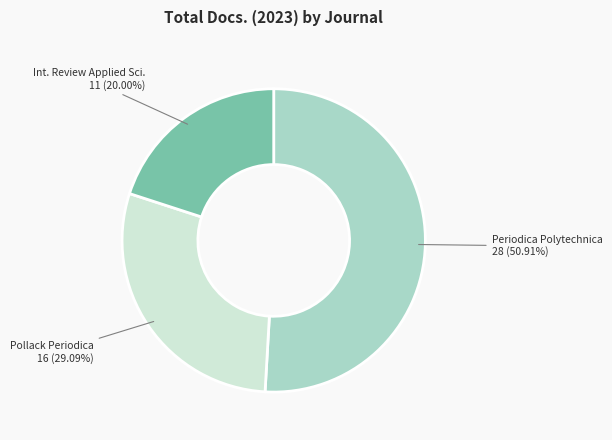

Is there any slice that represents more than half of the pie?

Yes